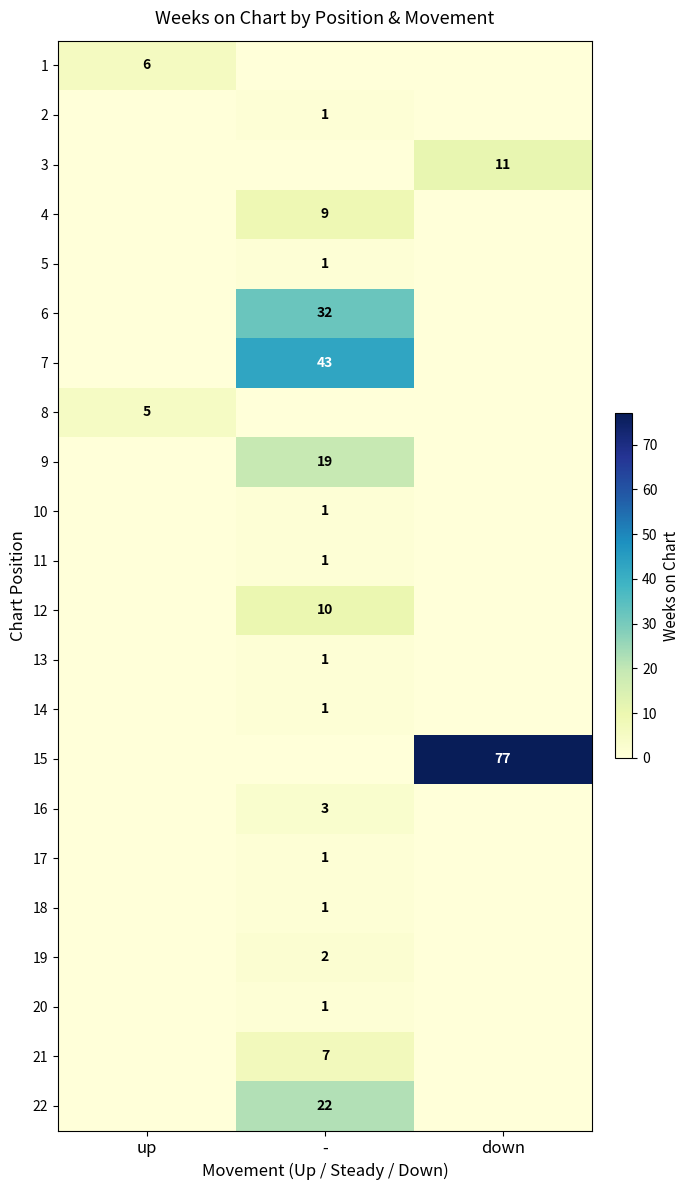

True or false: 14 has a value of 1 at -.

True